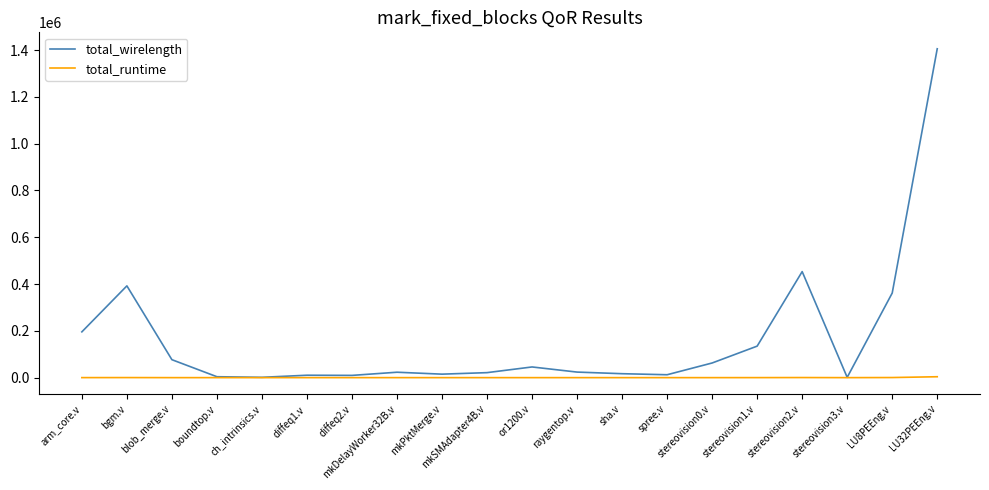

Is the value of total_wirelength at or1200.v greater than the value of total_runtime at diffeq2.v?

Yes